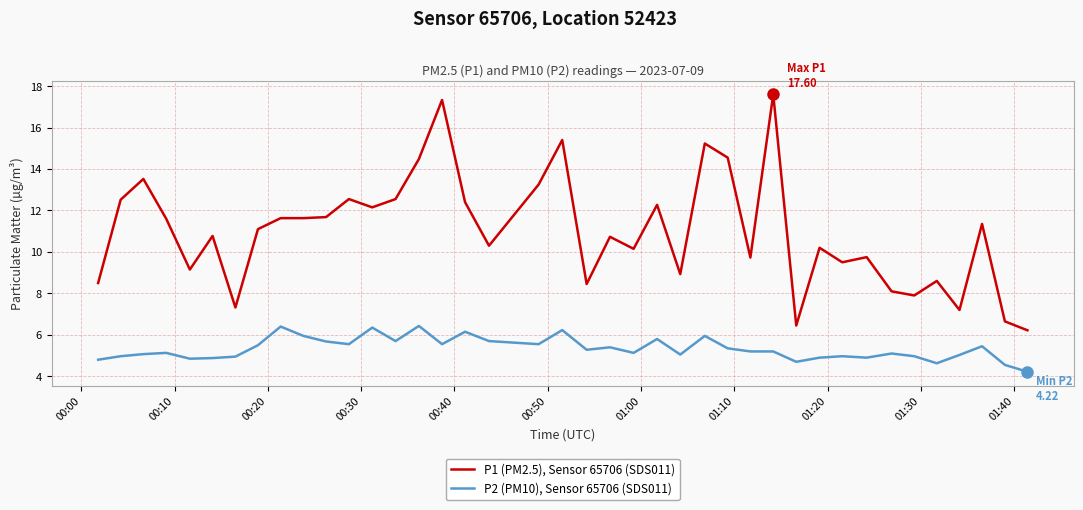

Count the number of categories in the chart.

40